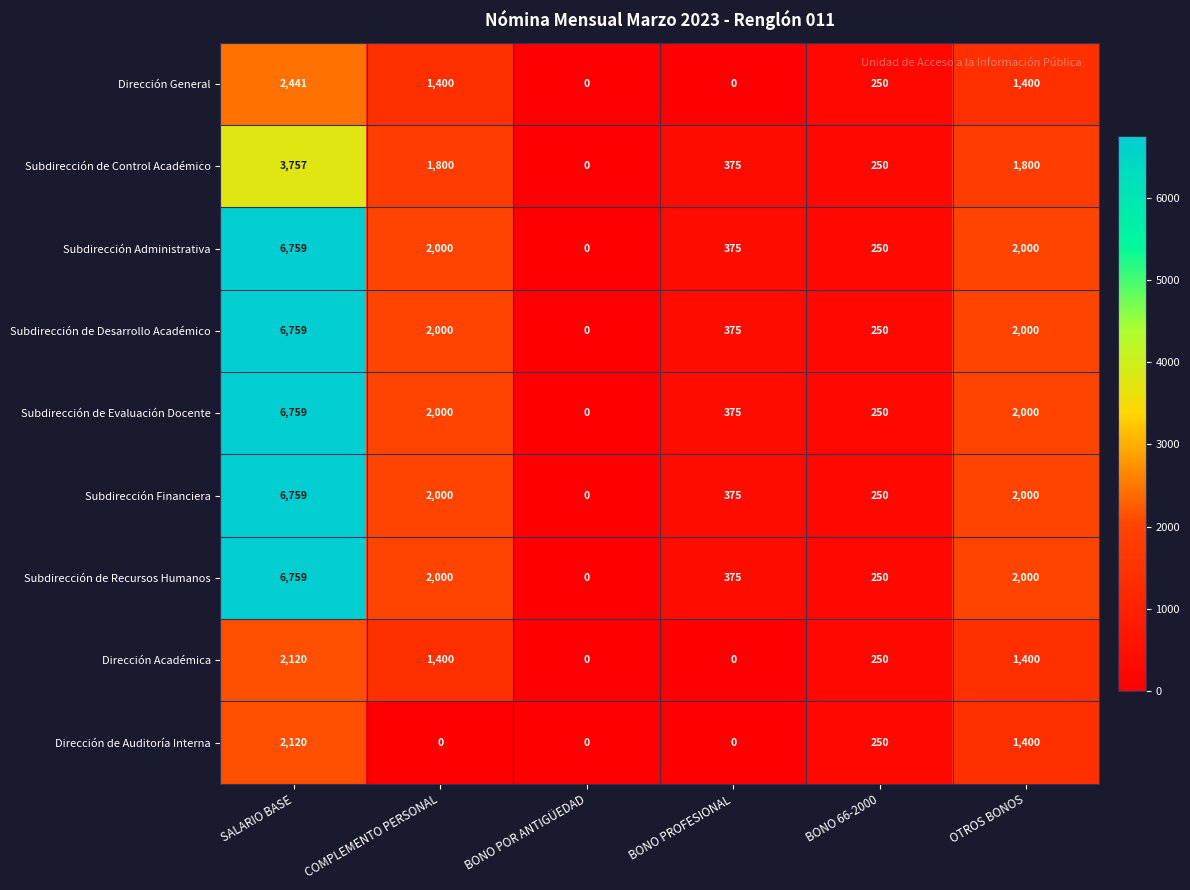

The value of Subdirección de Recursos Humanos at BONO POR ANTIGÜEDAD is -4426. True or false?

False